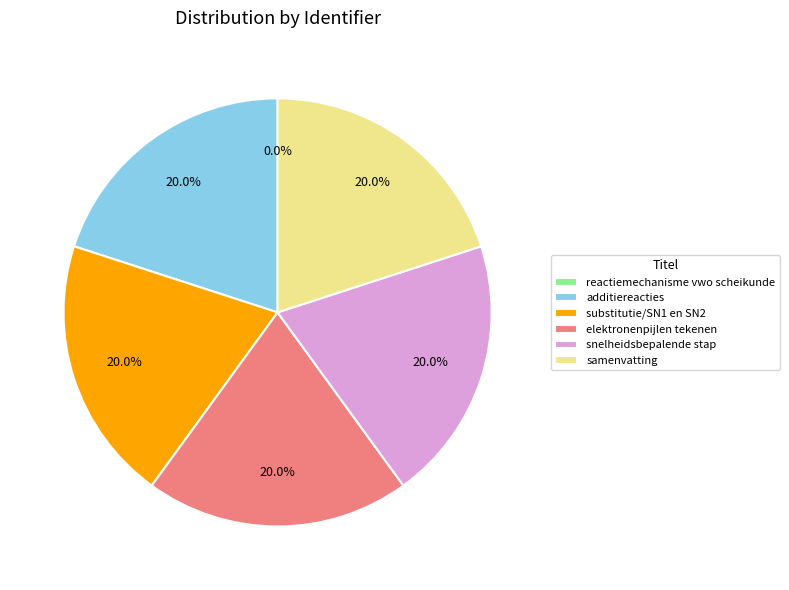

To the nearest percent, what portion does elektronenpijlen tekenen represent?

20%